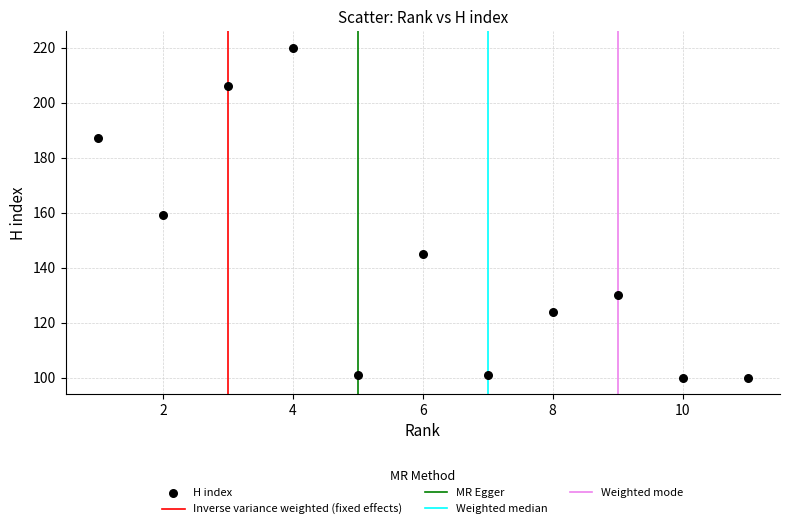

What is the average Y value?

143